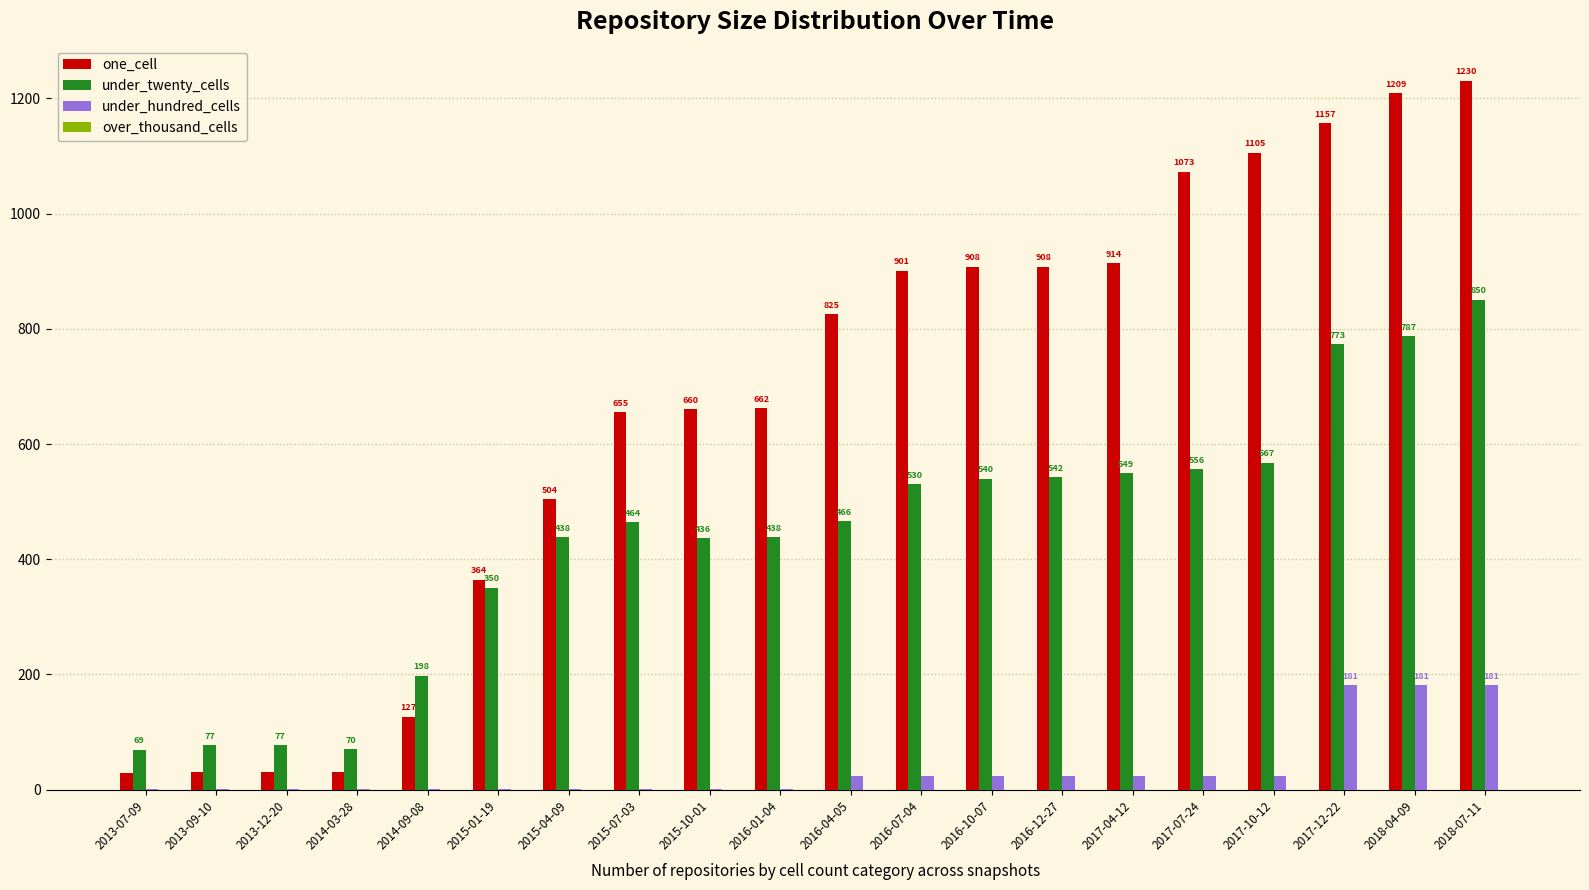

Are the bars horizontal?

No